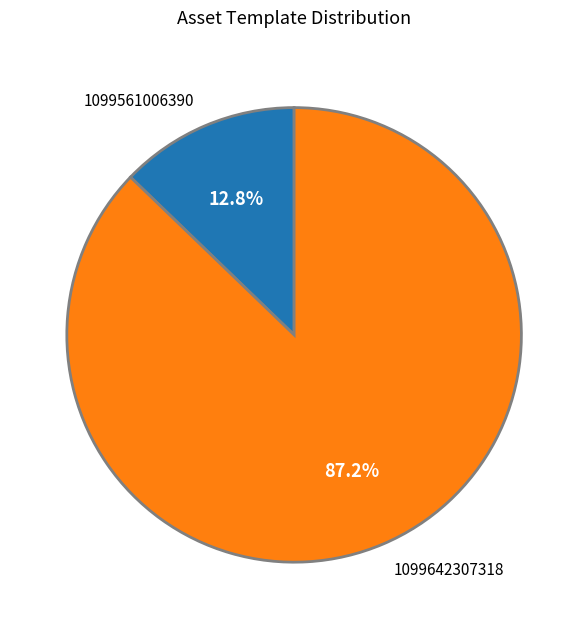

To the nearest percent, what is the difference between the 1099642307318 and 1099561006390 slice percentages?

74%